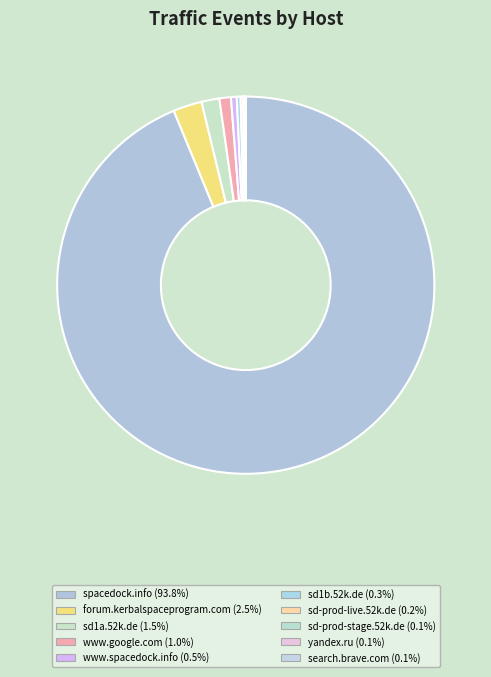

To the nearest percent, what is the combined percentage of sd1b.52k.de and www.spacedock.info?

1%